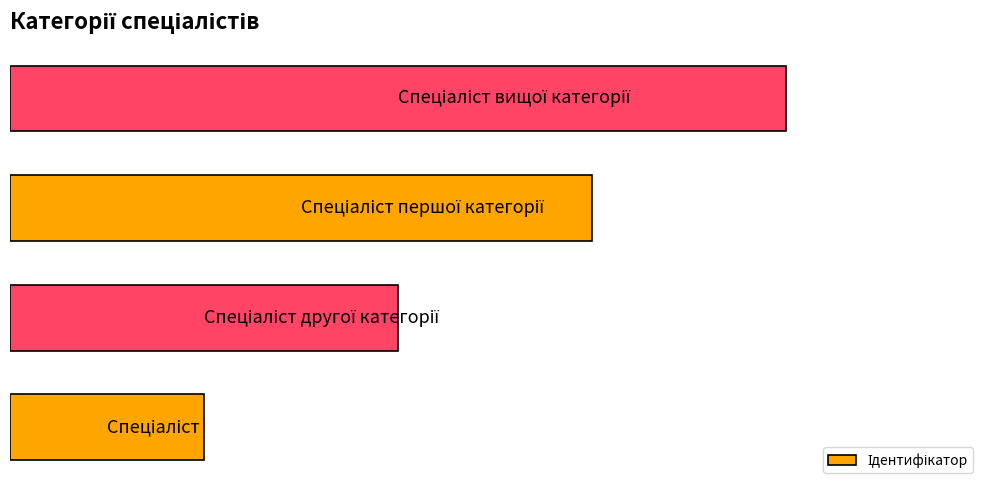

Where is the data nearest to the value 2?

1